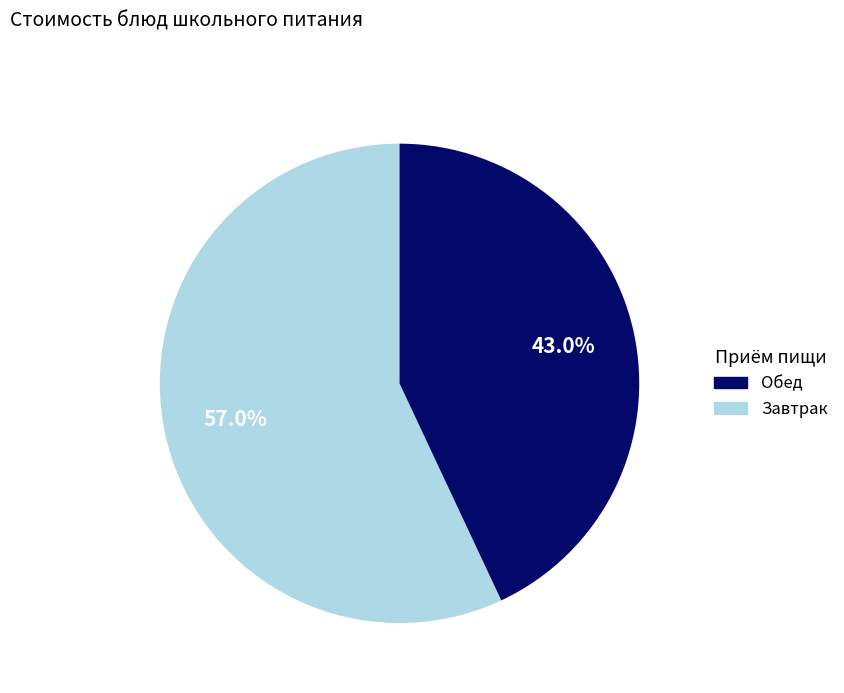

Count the number of slices in the pie.

2